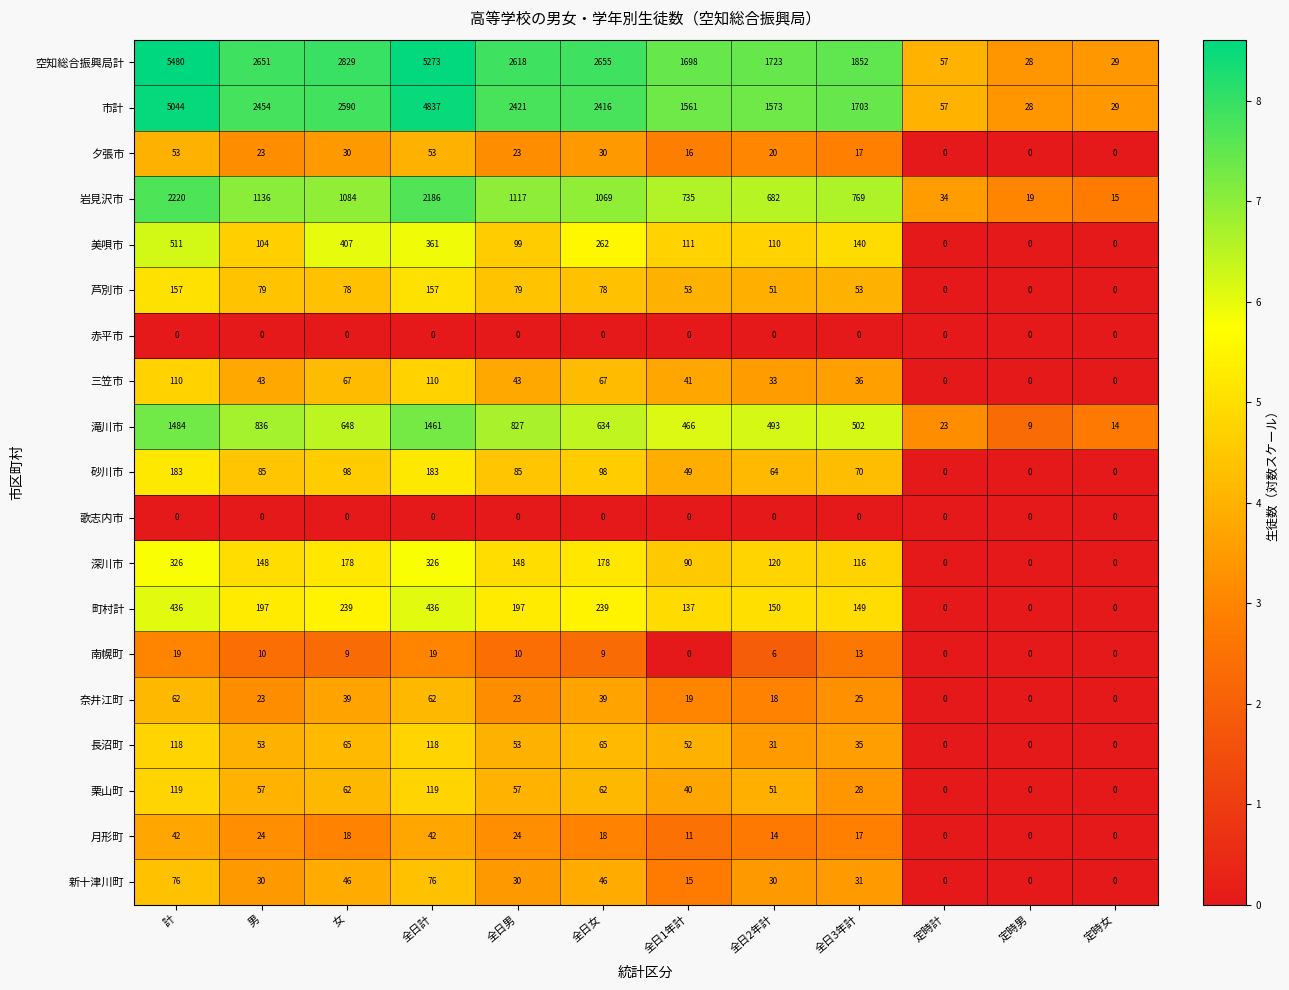

Which series has the largest range (max minus min)?

空知総合振興局計